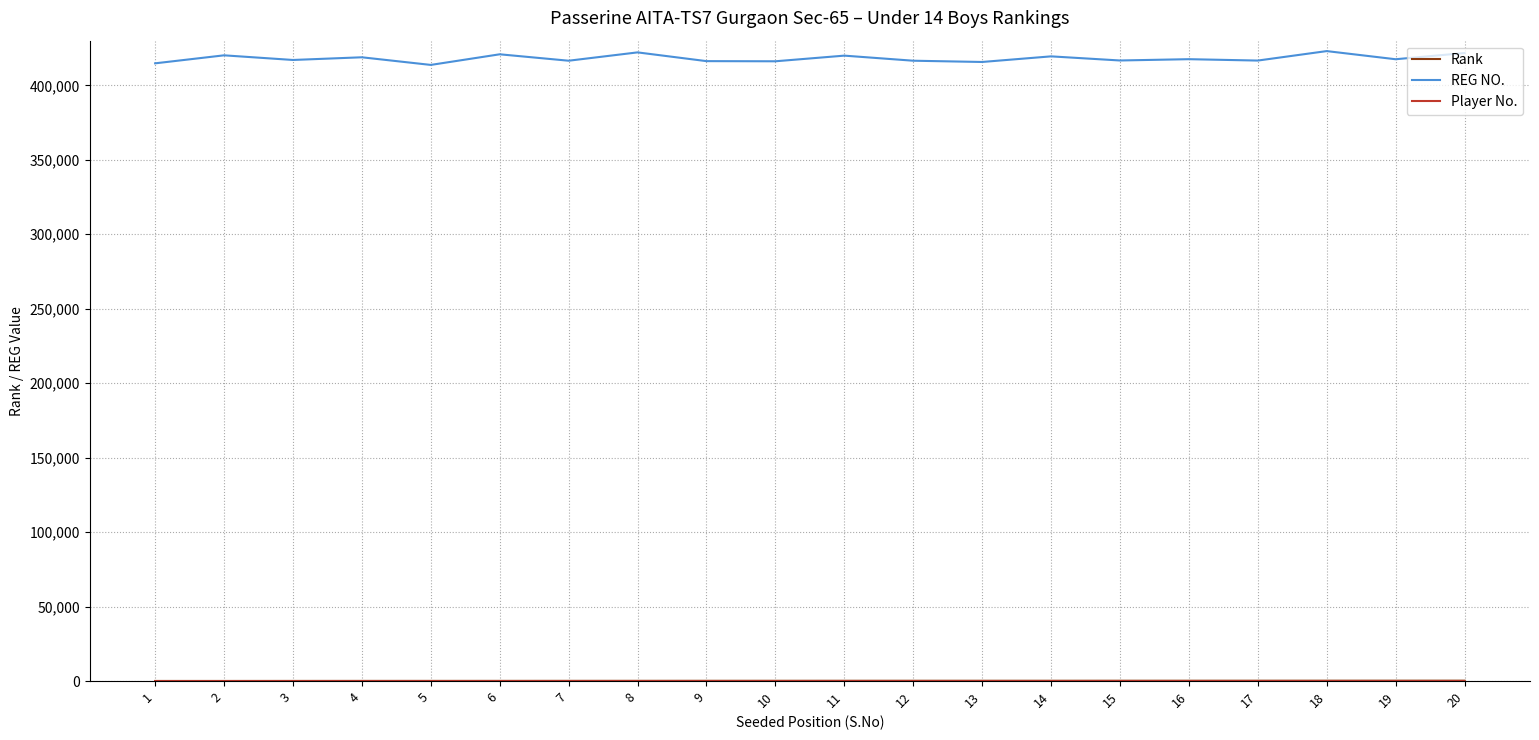

Which series has the largest range (max minus min)?

REG NO.